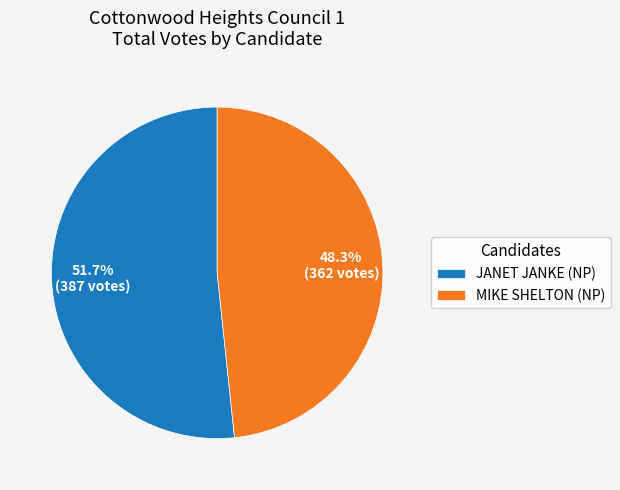

Does JANET JANKE (NP) represent more than half of the total?

Yes